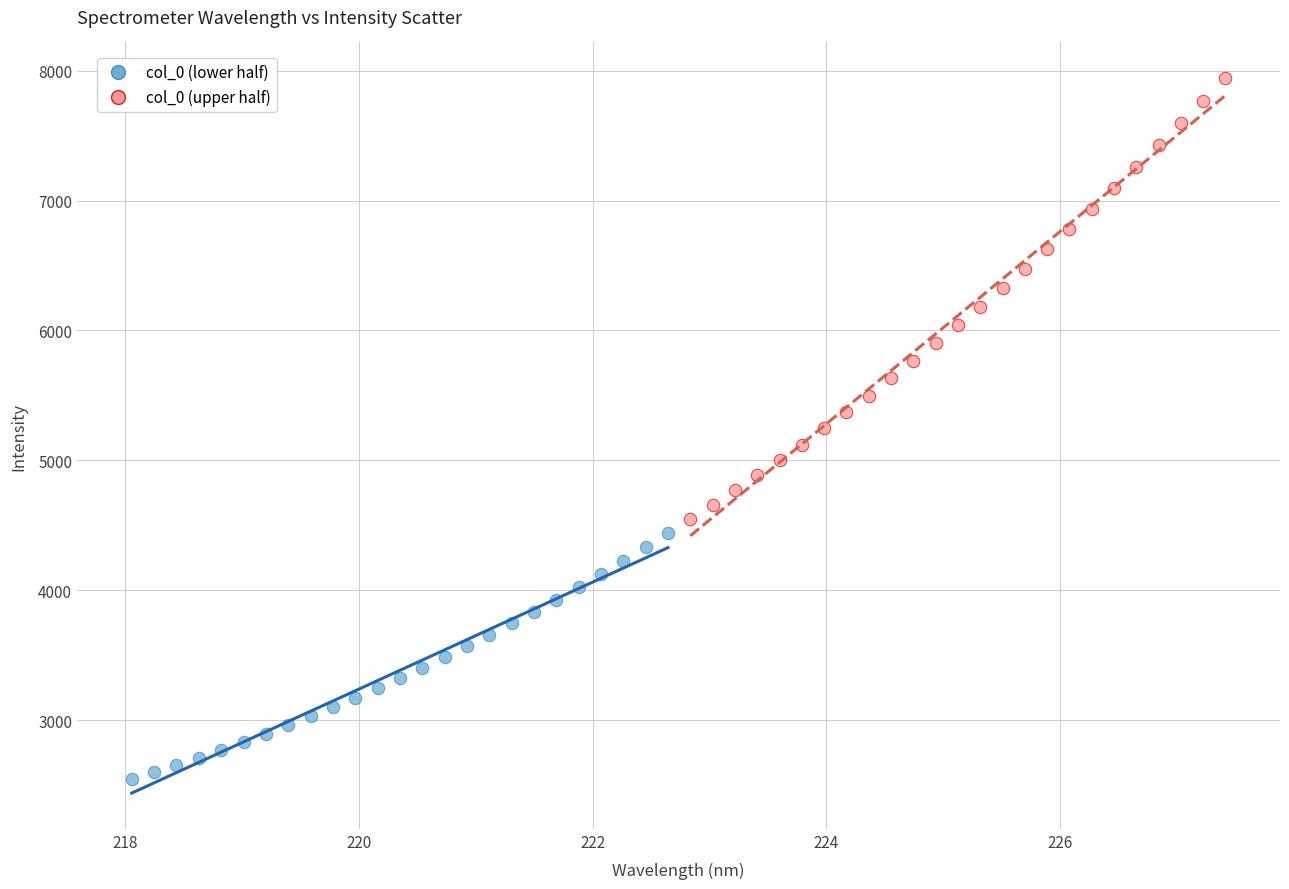

Which series reaches the maximum Y coordinate?

col_0 (upper half)